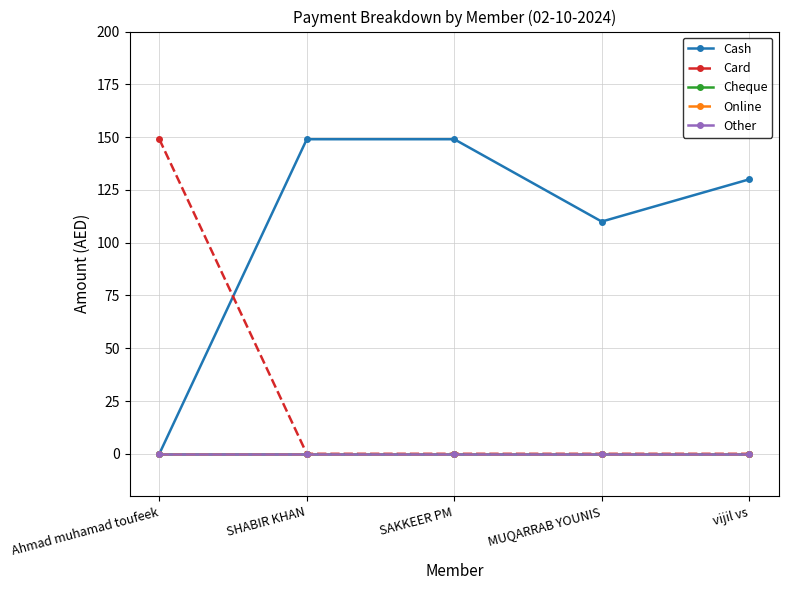

What is the difference between the Card values at Ahmad muhamad toufeek and SHABIR KHAN?

149